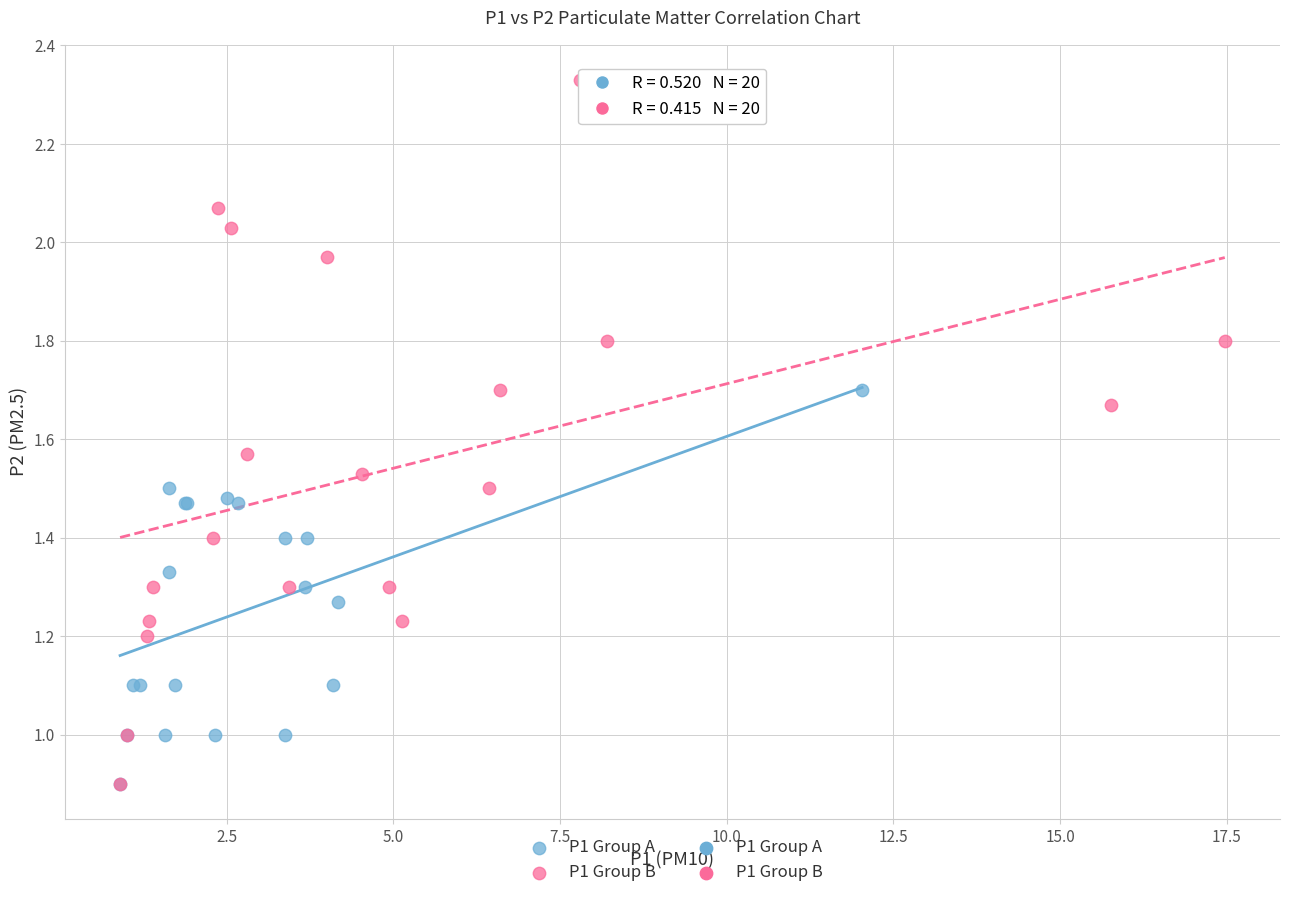

Which series reaches the maximum Y coordinate?

P1 Group B